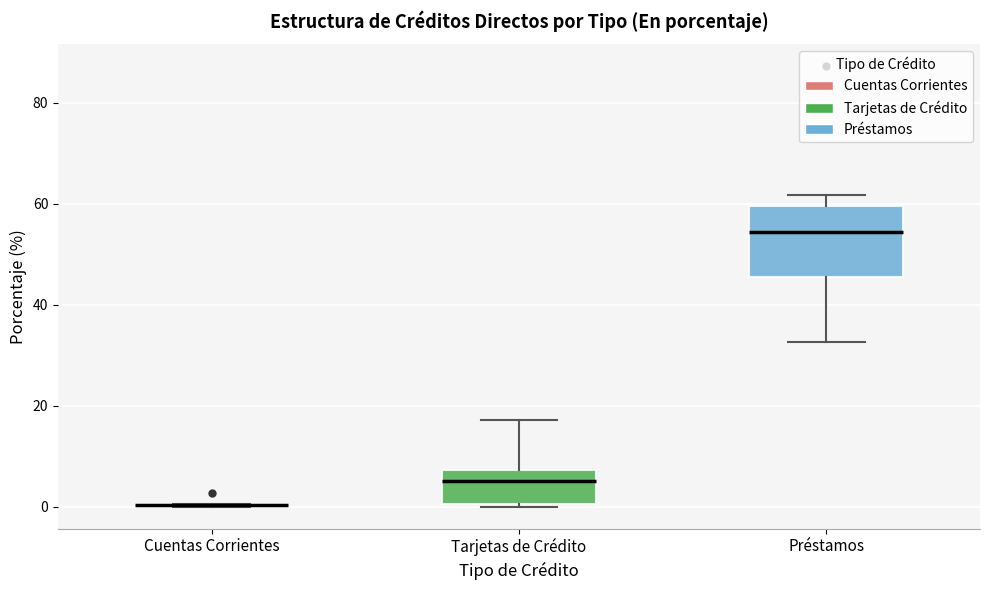

Reading left to right, transcribe this box plot: for each box, give where its median line is, the range the box spans, and where its two whiskers end, as read against the y-axis. The values are not printed on the chart, so give them approximately, as read against the axis.

Cuentas Corrientes: box collapsed to a line at 0, whiskers 0 to 0
Tarjetas de Crédito: median 4, box 0 to 8, whiskers 0 to 18
Préstamos: median 54, box 46 to 60, whiskers 32 to 62